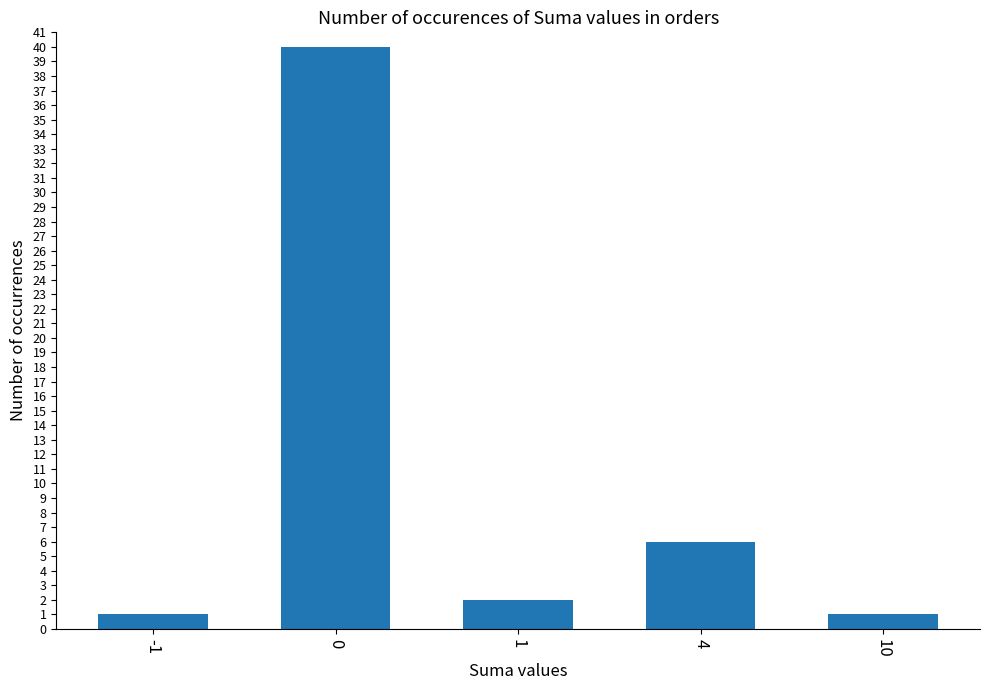

Reading left to right, transcribe all the data shown in this chart.

1	40	2	6	1